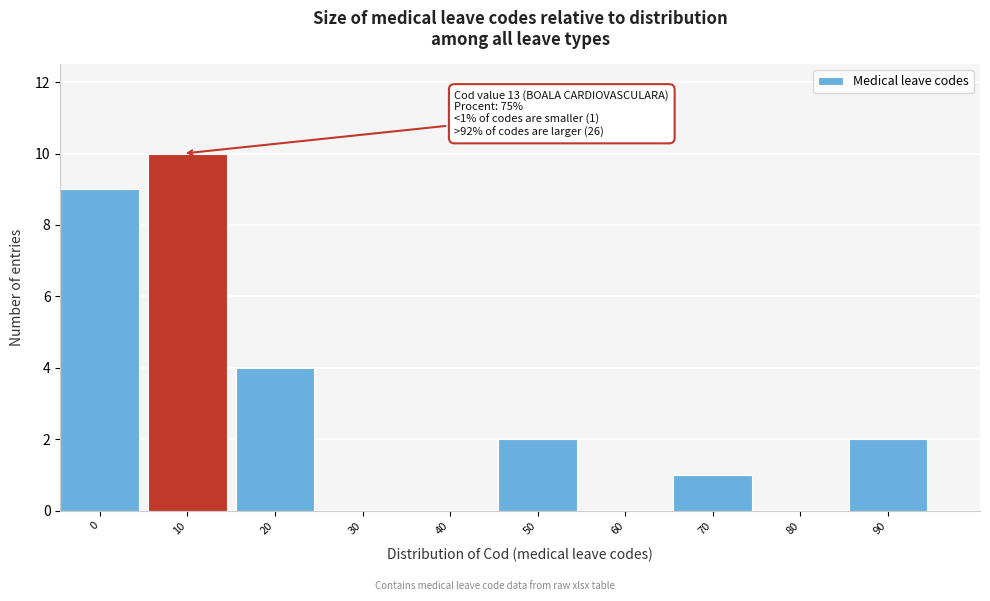

Reading left to right, extract all data points from this chart.

0=9	10=10	20=4	30=0	40=0	50=2	60=0	70=1	80=0	90=2